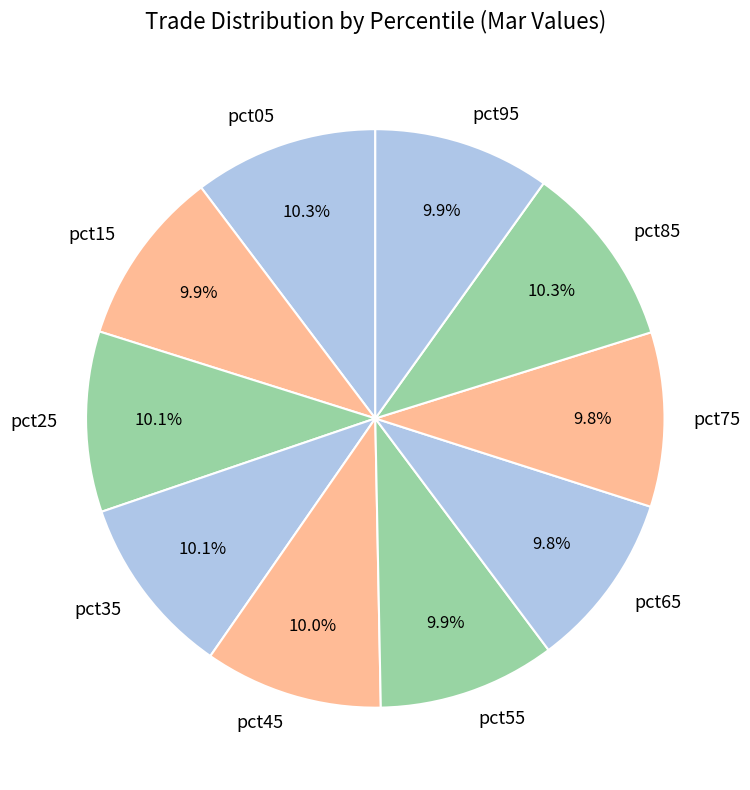

True or false: pct95 accounts for 10% of the total.

True